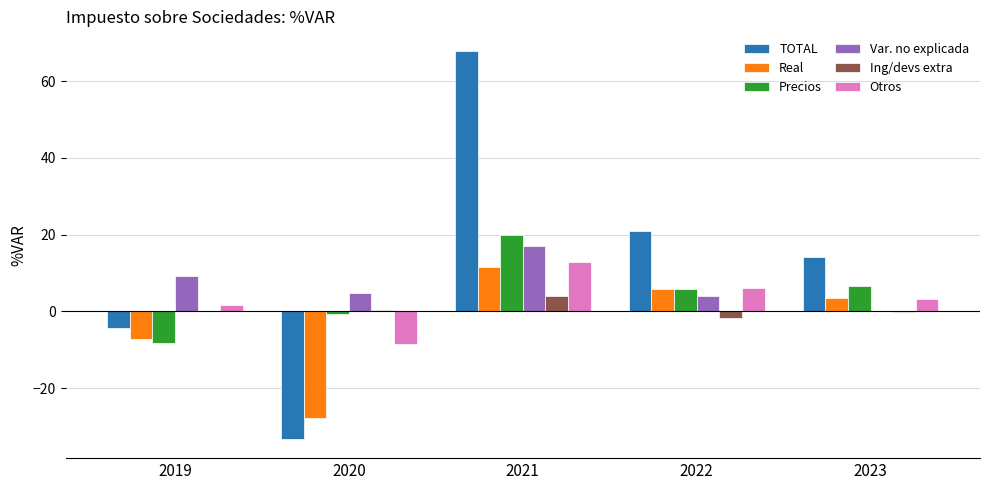

Is it true that Ing/devs extra equals 0.5 at 2020?

True